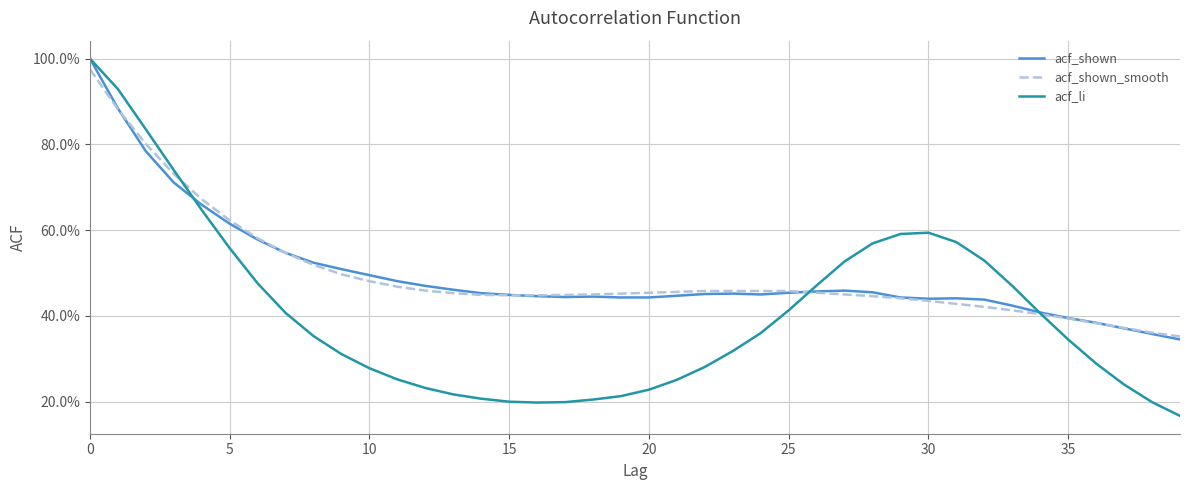

Which series ends up on top after the final intersection of acf_shown_smooth and acf_li?

acf_shown_smooth